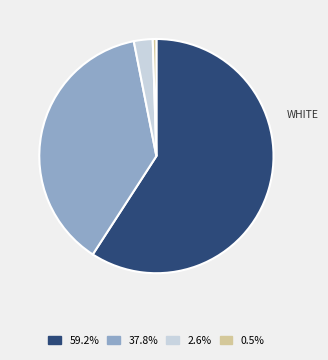

Is there a majority slice in this chart?

Yes